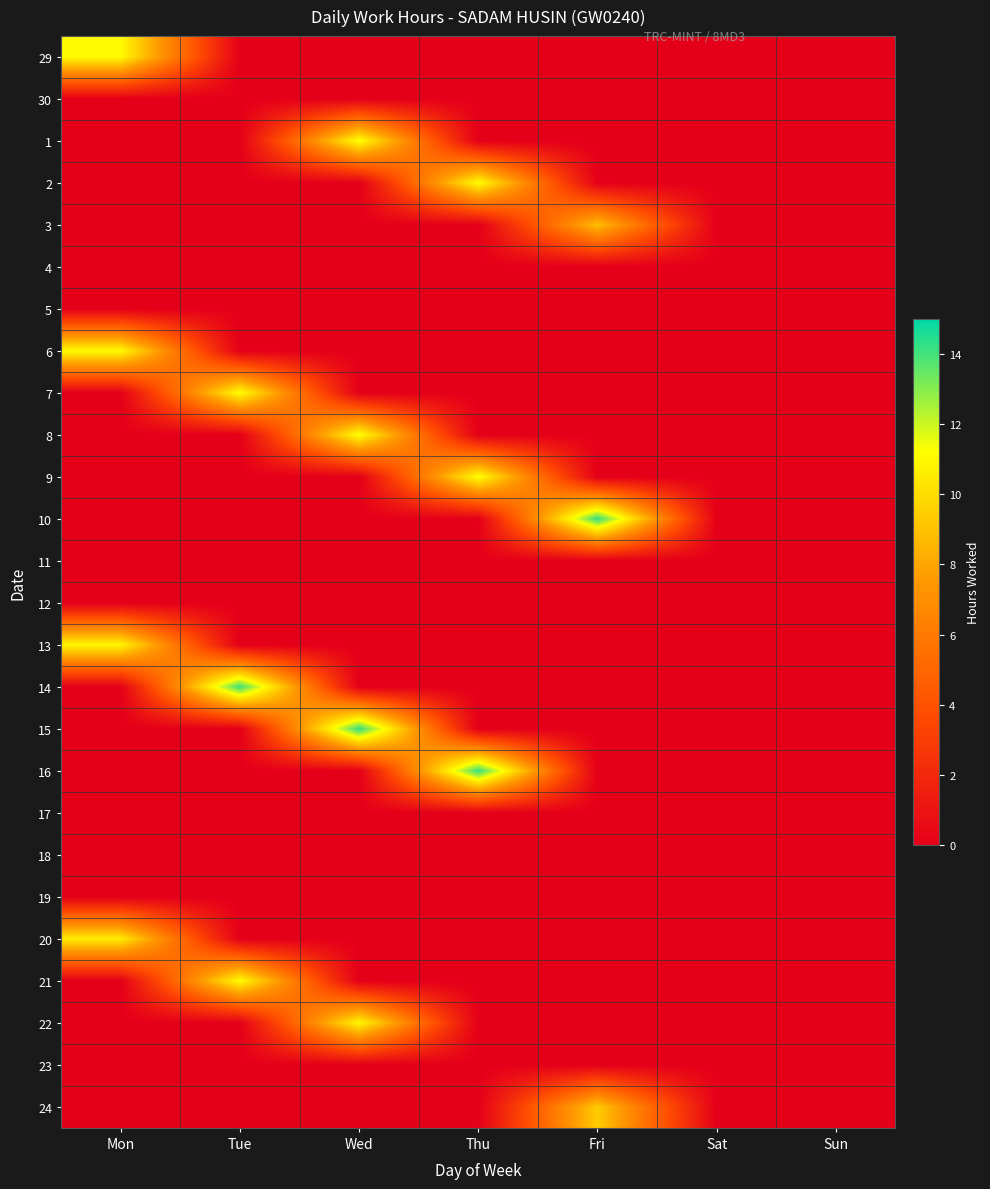

Reading left to right, extract all data points from this chart.

29: Mon=11.1	Tue=0.0	Wed=0.0	Thu=0.0	Fri=0.0	Sat=0.0	Sun=0.0
30: Mon=0.0	Tue=0.0	Wed=0.0	Thu=0.0	Fri=0.0	Sat=0.0	Sun=0.0
1: Mon=0.0	Tue=0.0	Wed=11.3	Thu=0.0	Fri=0.0	Sat=0.0	Sun=0.0
2: Mon=0.0	Tue=0.0	Wed=0.0	Thu=11.2	Fri=0.0	Sat=0.0	Sun=0.0
3: Mon=0.0	Tue=0.0	Wed=0.0	Thu=0.0	Fri=8.9	Sat=0.0	Sun=0.0
4: Mon=0.0	Tue=0.0	Wed=0.0	Thu=0.0	Fri=0.0	Sat=0.0	Sun=0.0
5: Mon=0.0	Tue=0.0	Wed=0.0	Thu=0.0	Fri=0.0	Sat=0.0	Sun=0.0
6: Mon=11.1	Tue=0.0	Wed=0.0	Thu=0.0	Fri=0.0	Sat=0.0	Sun=0.0
7: Mon=0.0	Tue=11.2	Wed=0.0	Thu=0.0	Fri=0.0	Sat=0.0	Sun=0.0
8: Mon=0.0	Tue=0.0	Wed=11.3	Thu=0.0	Fri=0.0	Sat=0.0	Sun=0.0
9: Mon=0.0	Tue=0.0	Wed=0.0	Thu=11.3	Fri=0.0	Sat=0.0	Sun=0.0
10: Mon=0.0	Tue=0.0	Wed=0.0	Thu=0.0	Fri=14.2	Sat=0.0	Sun=0.0
11: Mon=0.0	Tue=0.0	Wed=0.0	Thu=0.0	Fri=0.0	Sat=0.0	Sun=0.0
12: Mon=0.0	Tue=0.0	Wed=0.0	Thu=0.0	Fri=0.0	Sat=0.0	Sun=0.0
13: Mon=10.9	Tue=0.0	Wed=0.0	Thu=0.0	Fri=0.0	Sat=0.0	Sun=0.0
14: Mon=0.0	Tue=14.2	Wed=0.0	Thu=0.0	Fri=0.0	Sat=0.0	Sun=0.0
15: Mon=0.0	Tue=0.0	Wed=14.3	Thu=0.0	Fri=0.0	Sat=0.0	Sun=0.0
16: Mon=0.0	Tue=0.0	Wed=0.0	Thu=14.2	Fri=0.0	Sat=0.0	Sun=0.0
17: Mon=0.0	Tue=0.0	Wed=0.0	Thu=0.0	Fri=0.0	Sat=0.0	Sun=0.0
18: Mon=0.0	Tue=0.0	Wed=0.0	Thu=0.0	Fri=0.0	Sat=0.0	Sun=0.0
19: Mon=0.0	Tue=0.0	Wed=0.0	Thu=0.0	Fri=0.0	Sat=0.0	Sun=0.0
20: Mon=10.5	Tue=0.0	Wed=0.0	Thu=0.0	Fri=0.0	Sat=0.0	Sun=0.0
21: Mon=0.0	Tue=11.2	Wed=0.0	Thu=0.0	Fri=0.0	Sat=0.0	Sun=0.0
22: Mon=0.0	Tue=0.0	Wed=11.0	Thu=0.0	Fri=0.0	Sat=0.0	Sun=0.0
23: Mon=0.0	Tue=0.0	Wed=0.0	Thu=0.0	Fri=0.0	Sat=0.0	Sun=0.0
24: Mon=0.0	Tue=0.0	Wed=0.0	Thu=0.0	Fri=9.4	Sat=0.0	Sun=0.0